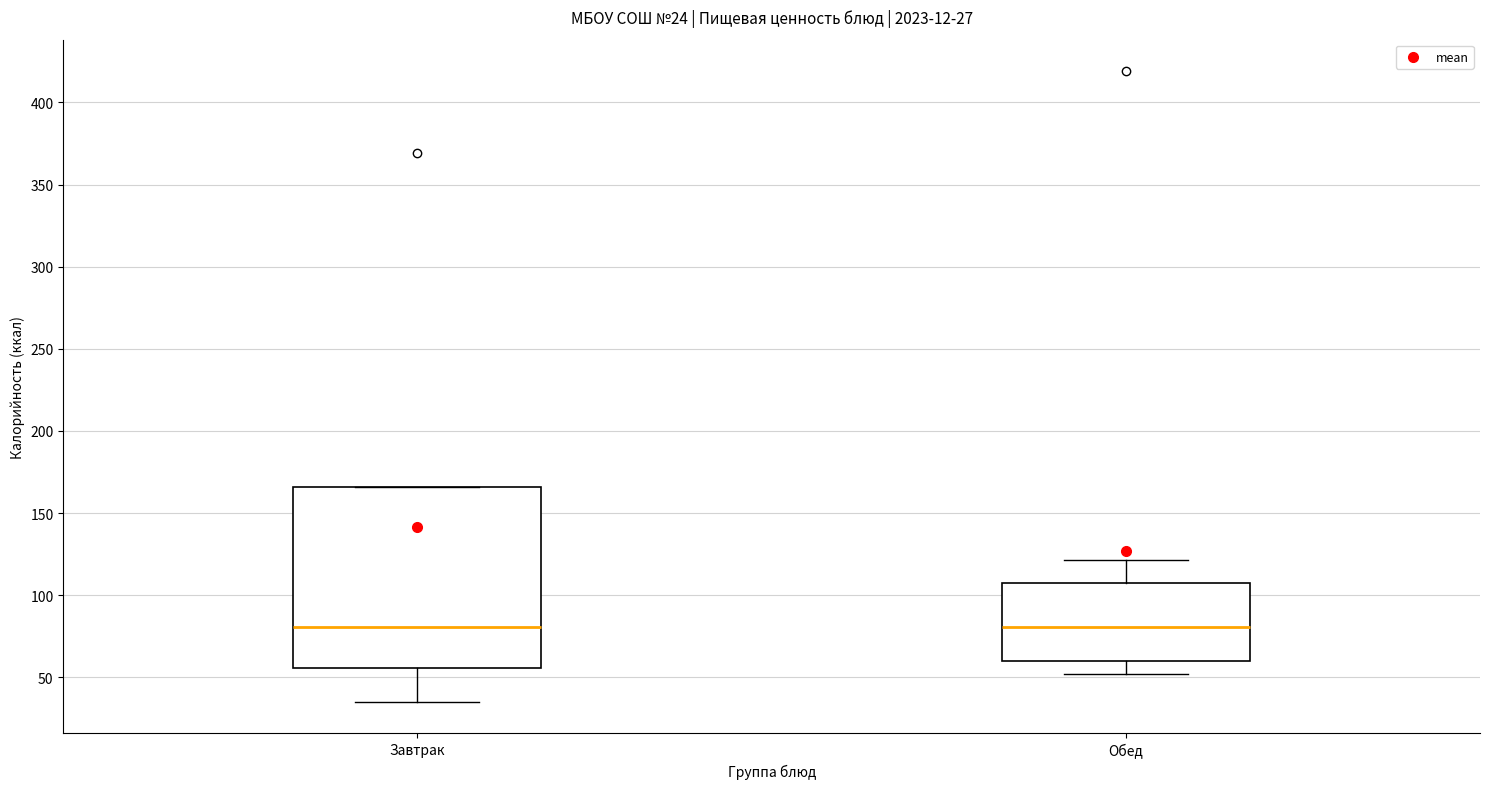

Comparing the boxes themselves (not the whiskers), which one is the tallest?

Завтрак